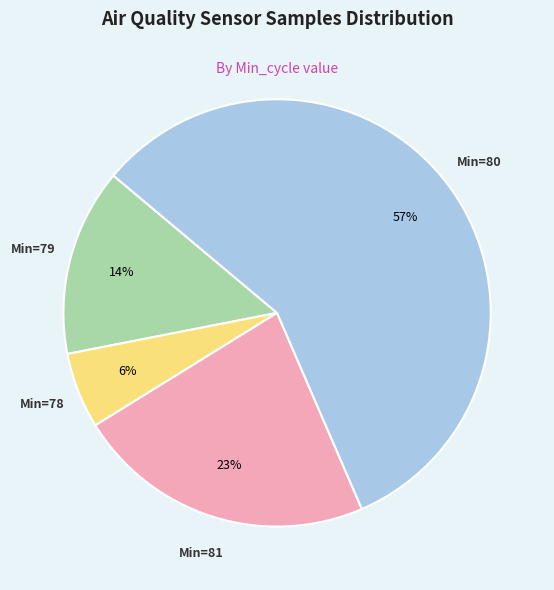

To the nearest percent, what is the average slice percentage?

25%